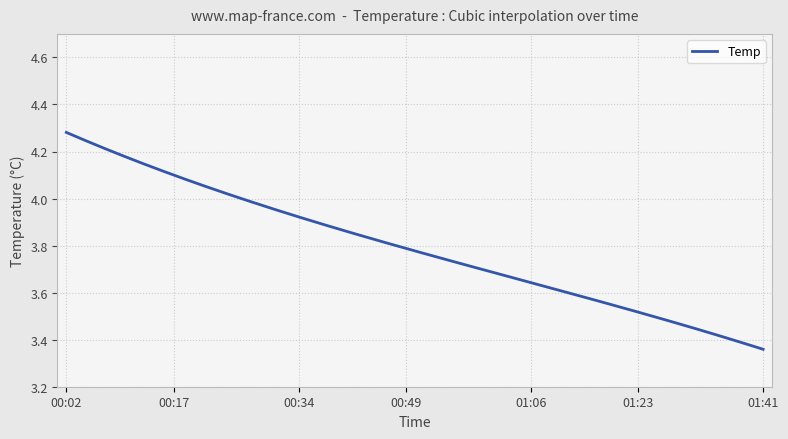

Does the chart display data point markers on the line(s)?

No